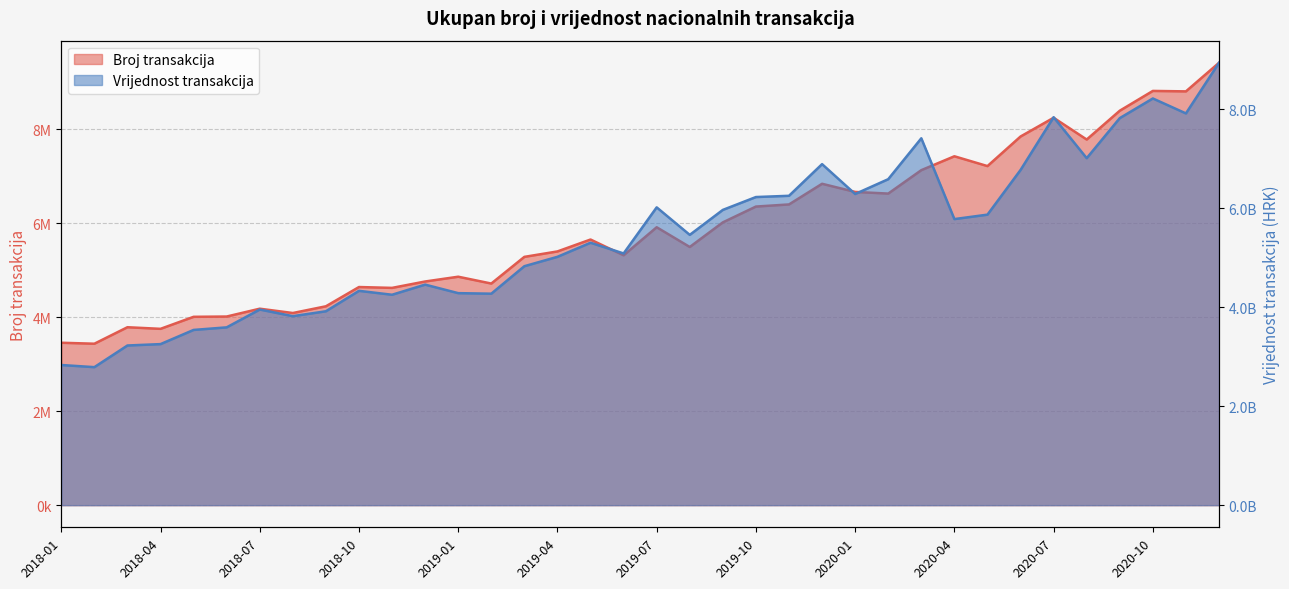

Read the Vrijednost transakcija value at 2018-07.

3951945824